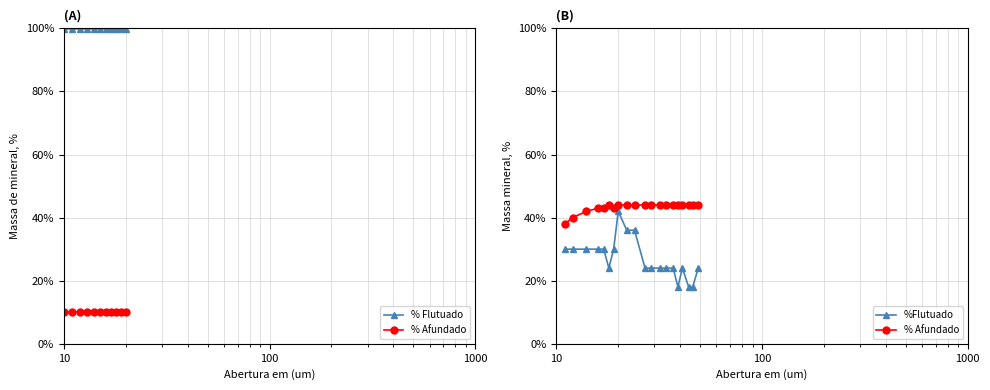

What is the difference between the maximum and minimum values in the %Flutuado series?

24.0